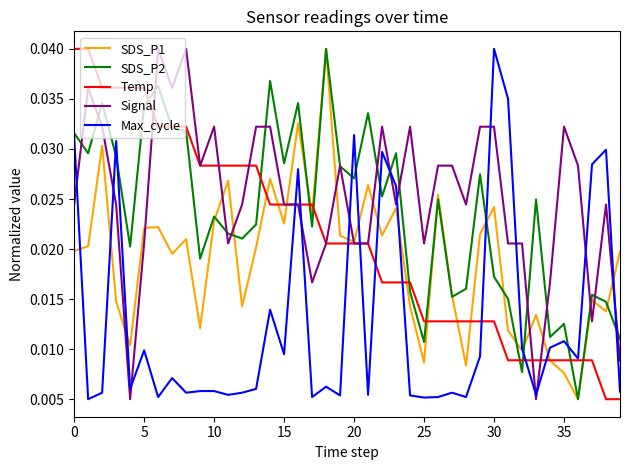

Which series has the largest total across all categories?

Signal